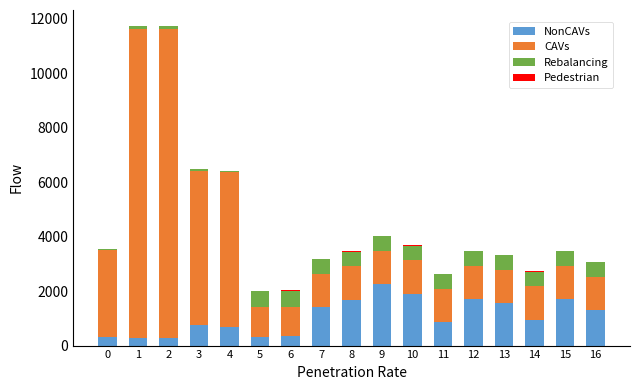

How many categories are shown in the chart?

17